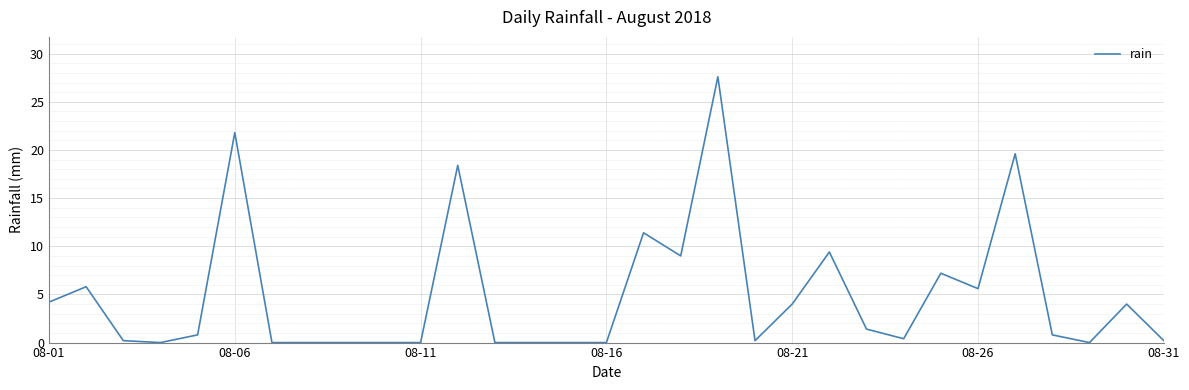

What is the difference between the maximum and minimum values?

27.6